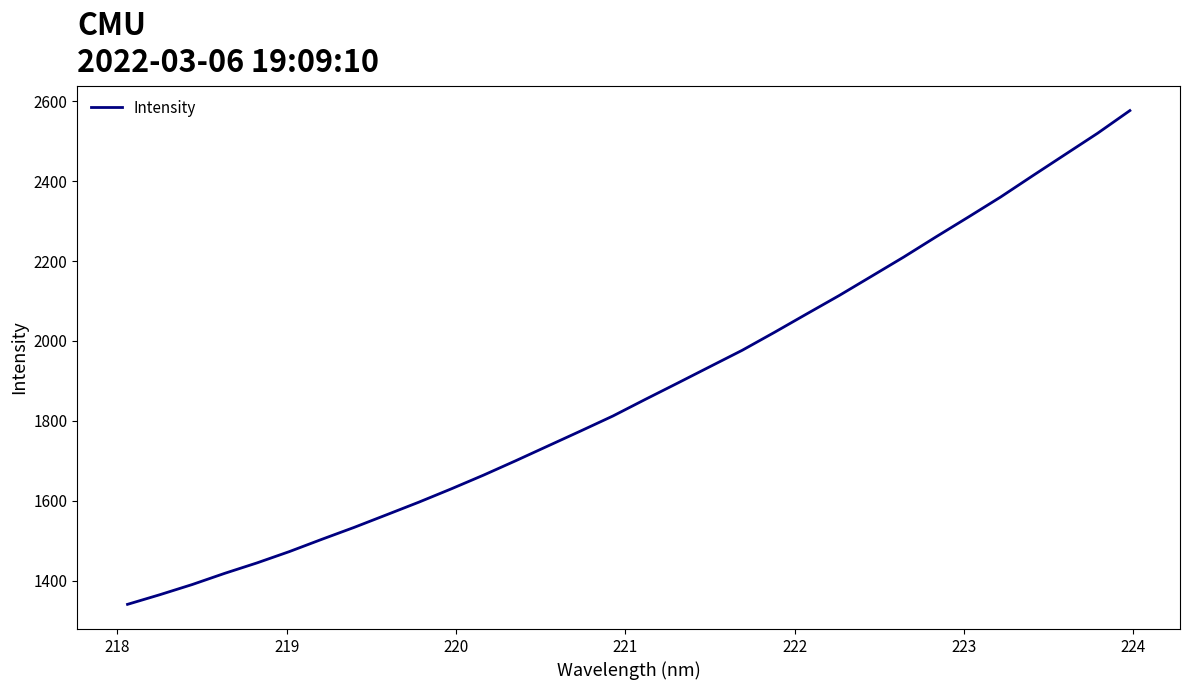

What is the maximum value shown in the chart?

2576.7